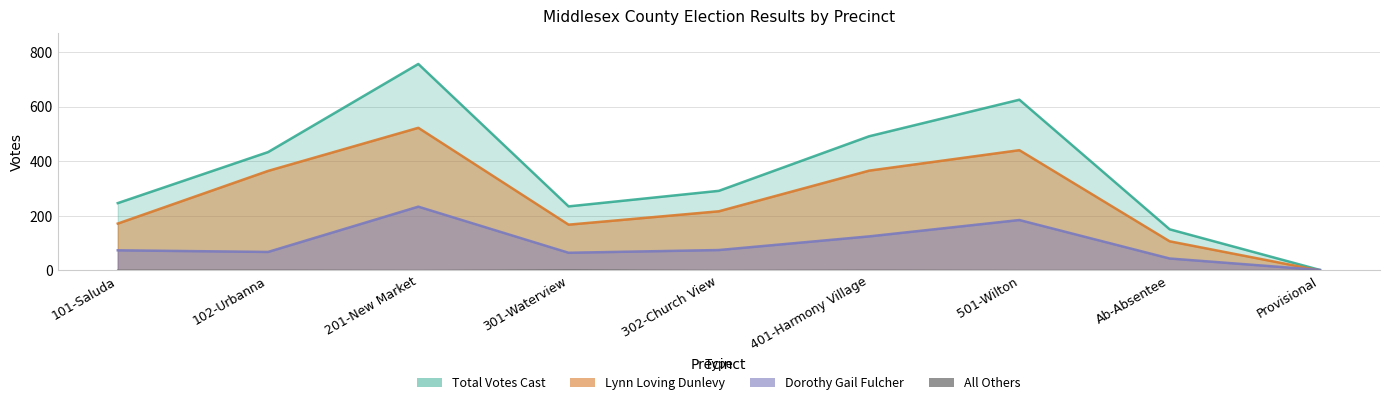

What is the difference between the second highest and second lowest values in the Lynn Loving Dunlevy series?

334